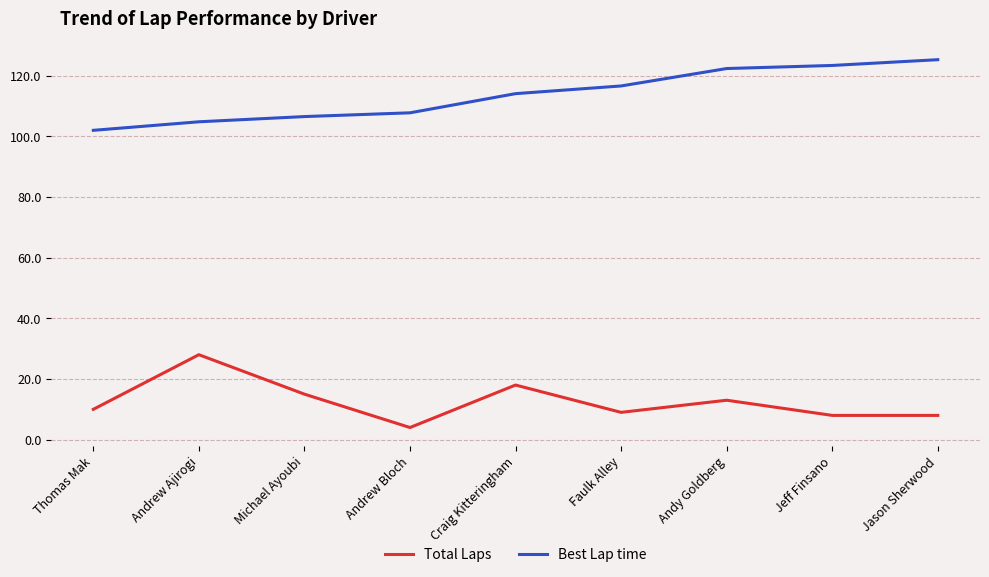

Which category has the highest value in the Total Laps series?

Andrew Ajirogi